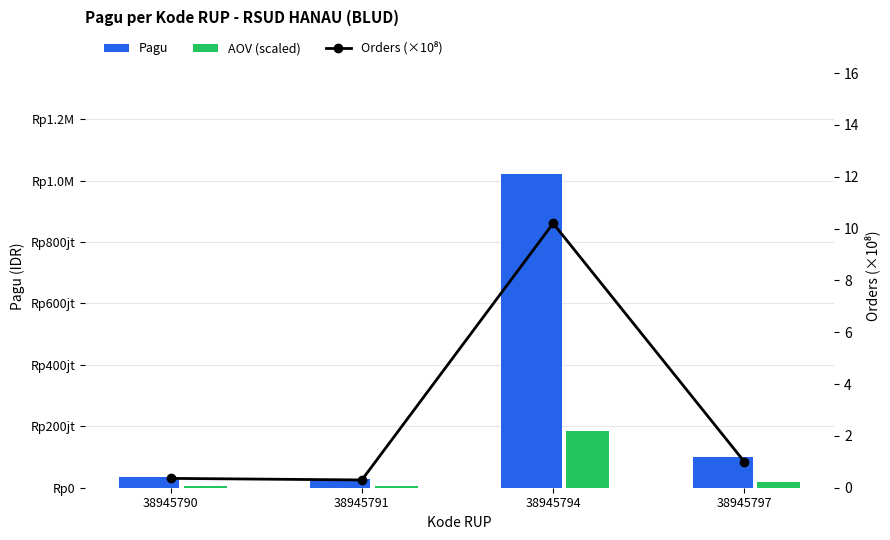

What is the difference between the maximum and second lowest values in the Orders (×10⁸) series?

9.8